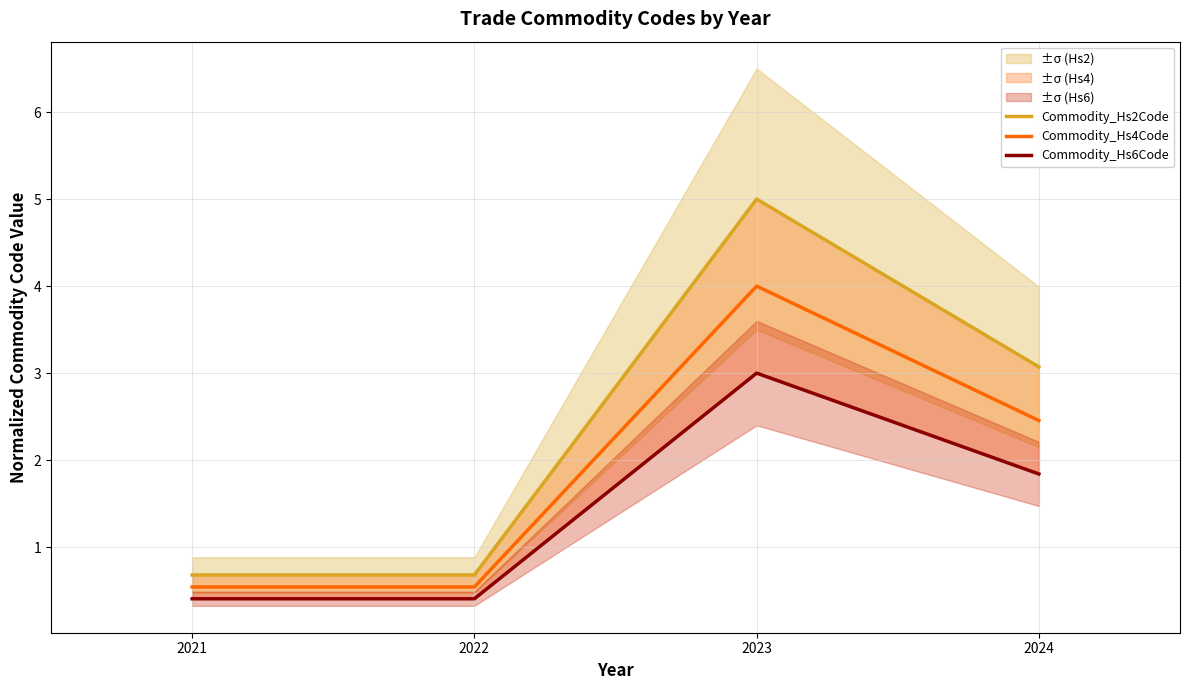

Rank the series at 2021 from lowest to highest value.

Commodity_Hs6Code, Commodity_Hs4Code, Commodity_Hs2Code